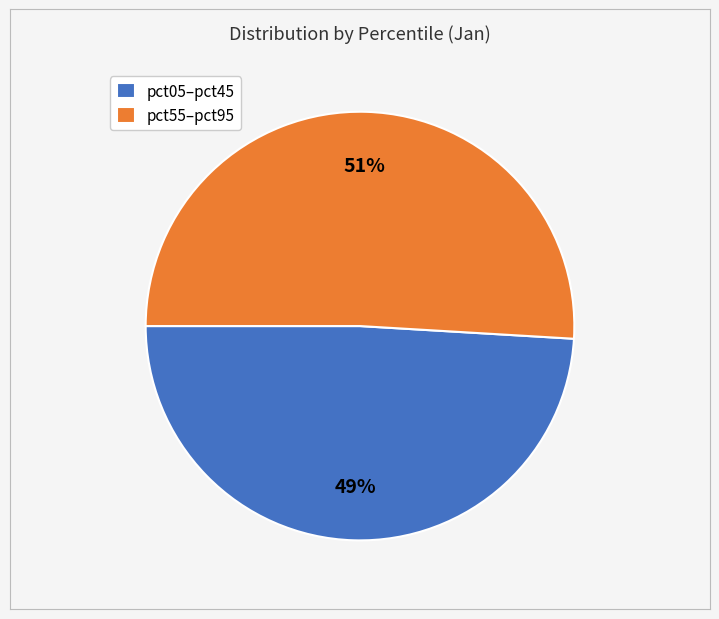

Which slice is the smallest?

pct05–pct45